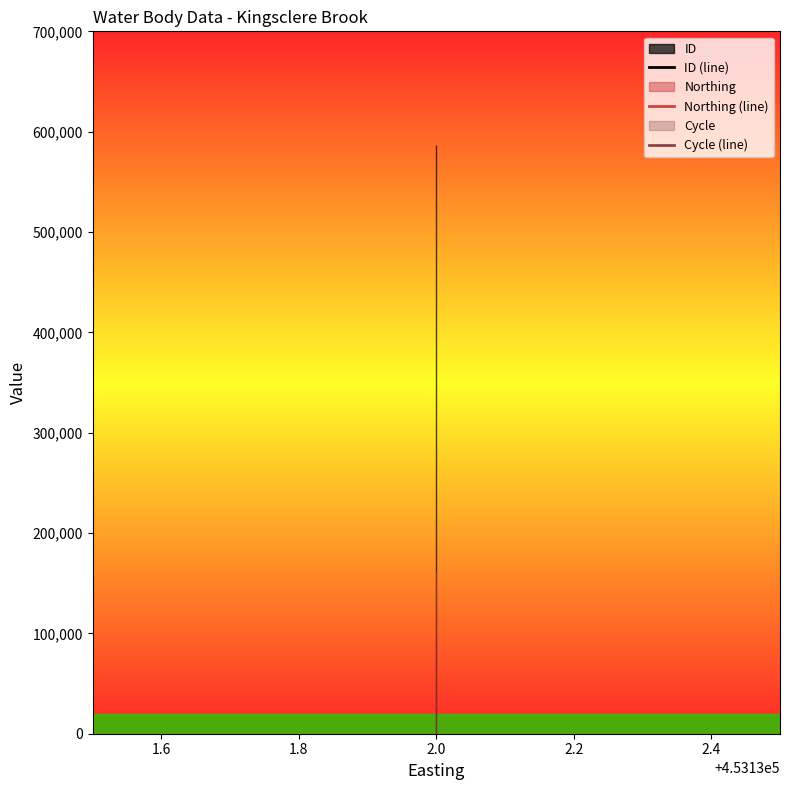

What is the lowest value of the ID (line) series?

586762